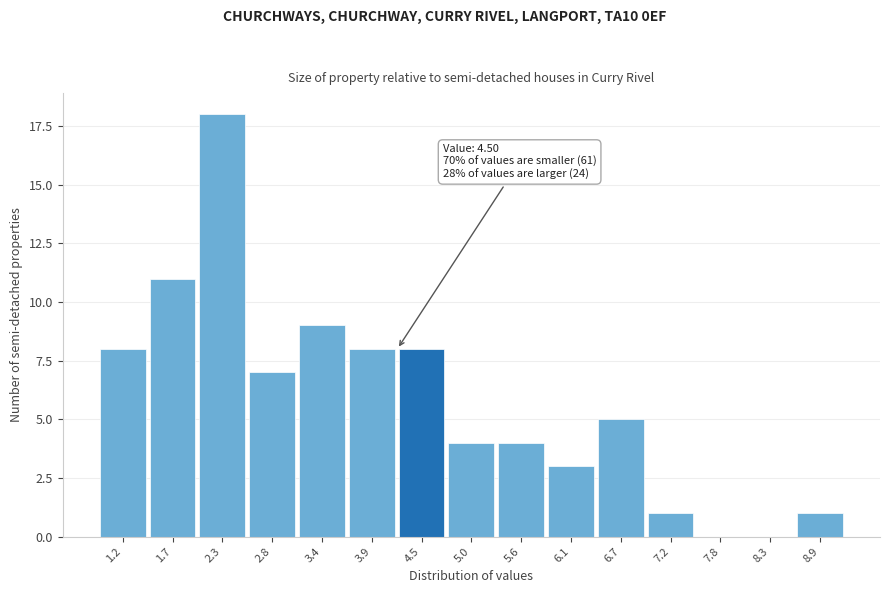

Reading left to right, what are all the values shown in this chart?

1.2=8	1.7=11	2.3=18	2.8=7	3.4=9	3.9=8	4.5=8	5.0=4	5.6=4	6.1=3	6.7=5	7.2=1	7.8=0	8.3=0	8.9=1